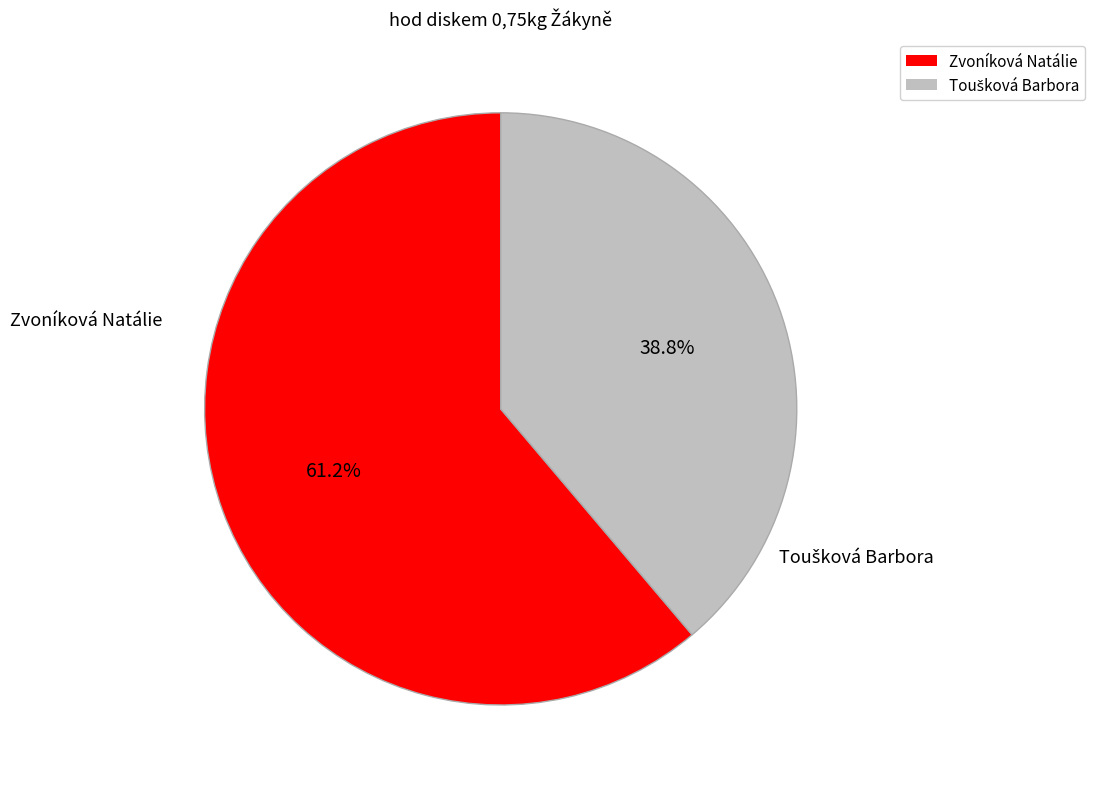

True or false: Zvoníková Natálie accounts for 61% of the total.

True